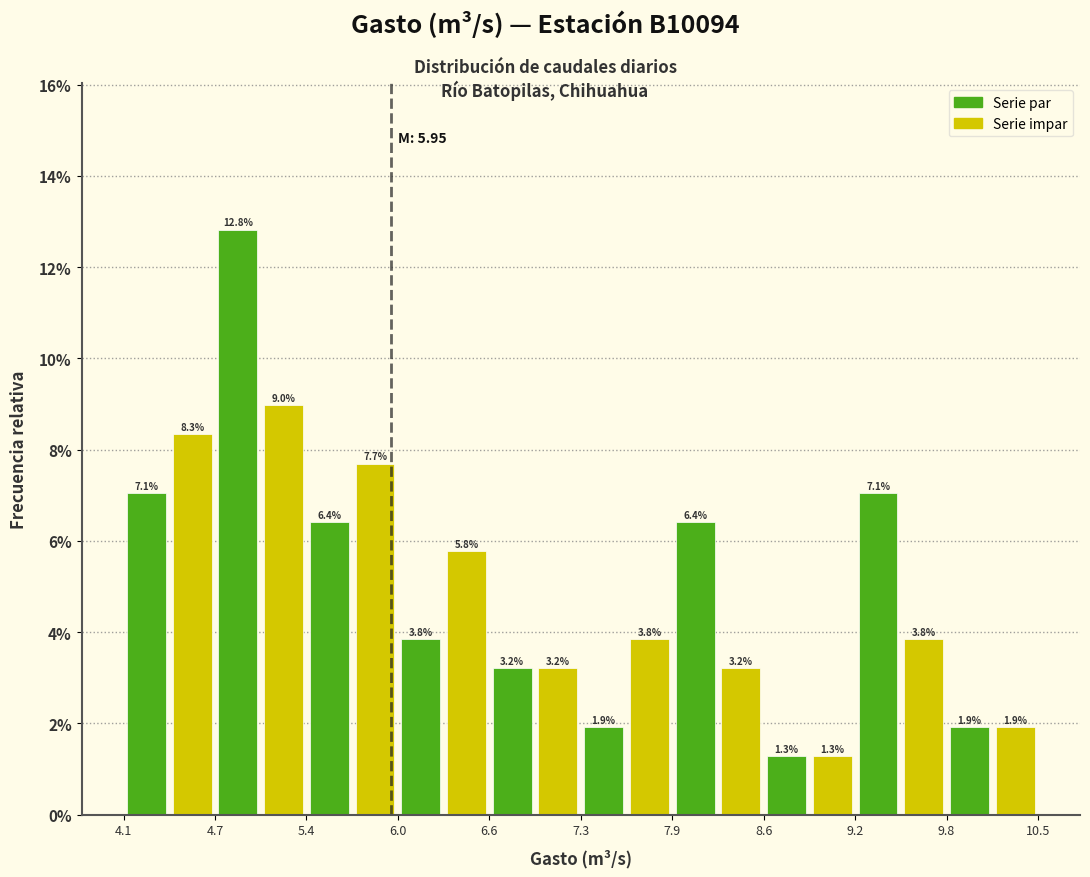

Around what value on the x-axis is the tallest bar? Give the approximate position of its centre, as read against the axis.

4.9